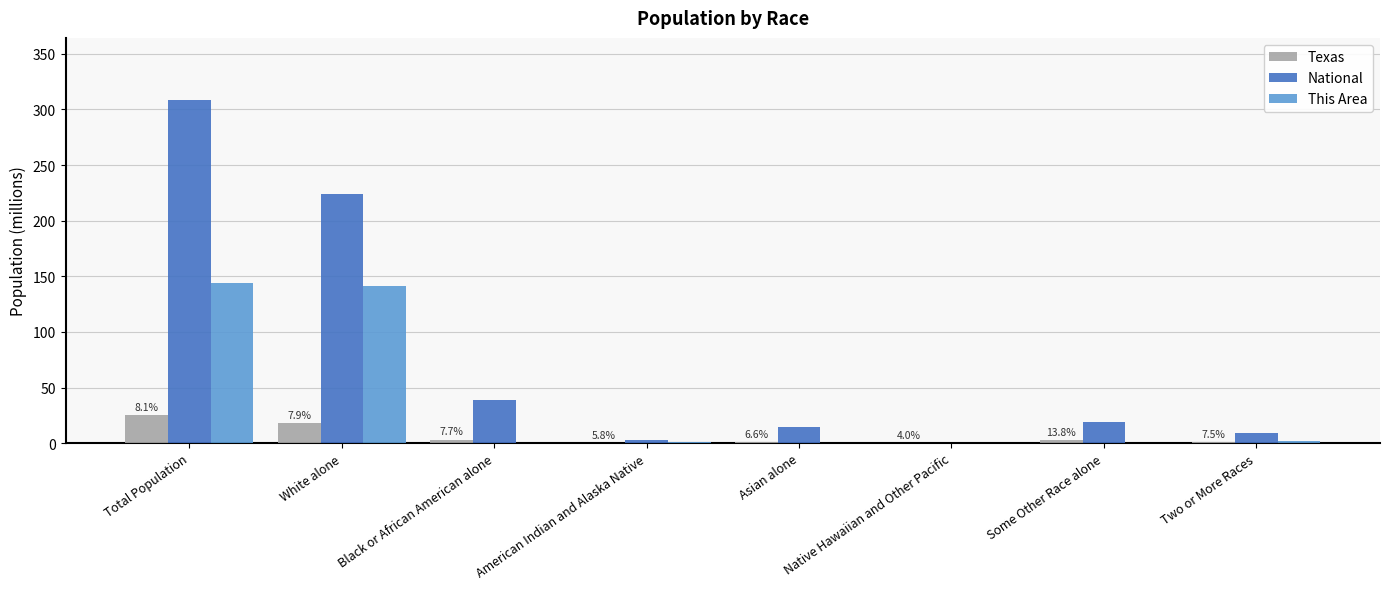

True or false: Texas has a value of 0.2 at American Indian and Alaska Native.

True